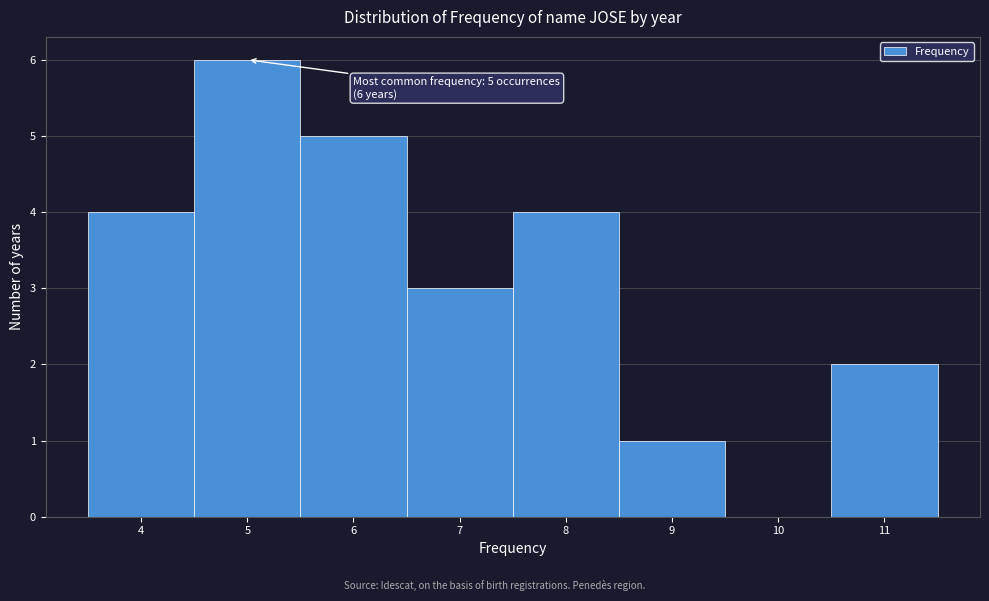

Over which range of the x-axis is the bar tallest?

4.5 to 5.5